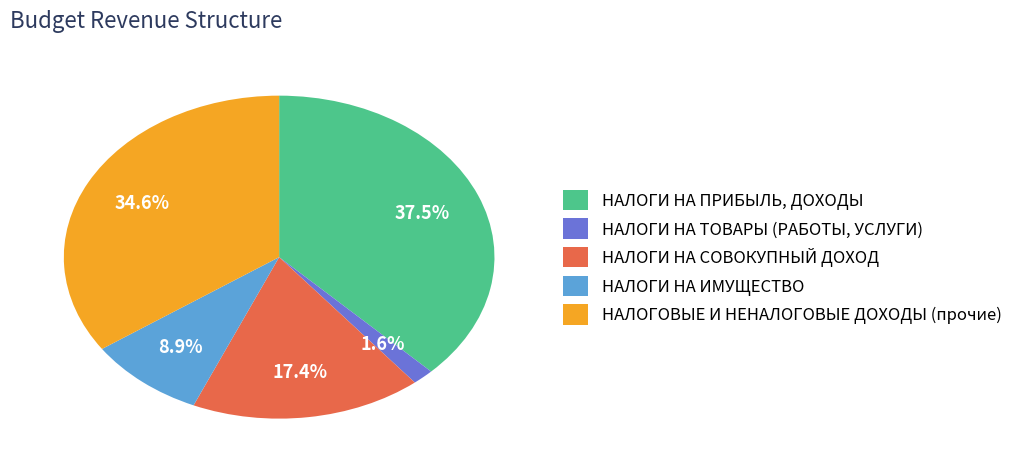

To the nearest percent, what portion does НАЛОГИ НА ТОВАРЫ (РАБОТЫ, УСЛУГИ) represent?

2%